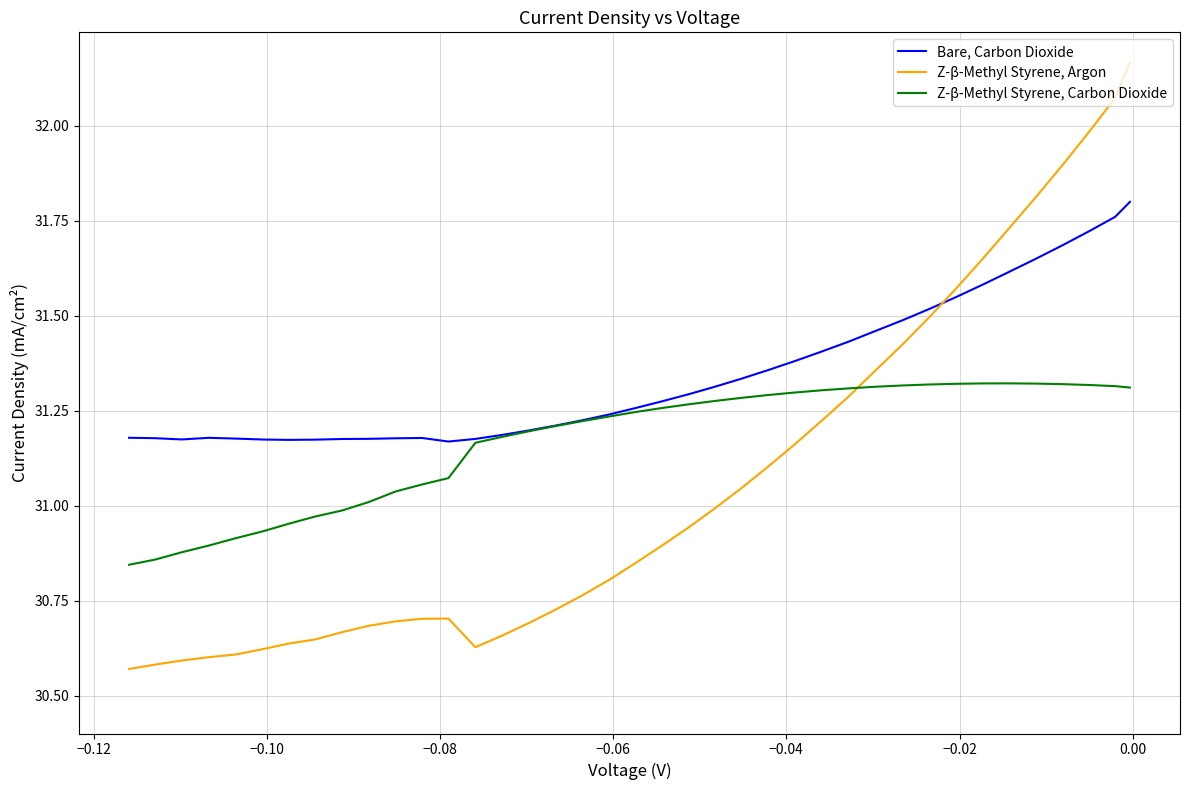

Rank the series by their average value, from highest to lowest.

Bare, Carbon Dioxide, Z-β-Methyl Styrene, Carbon Dioxide, Z-β-Methyl Styrene, Argon